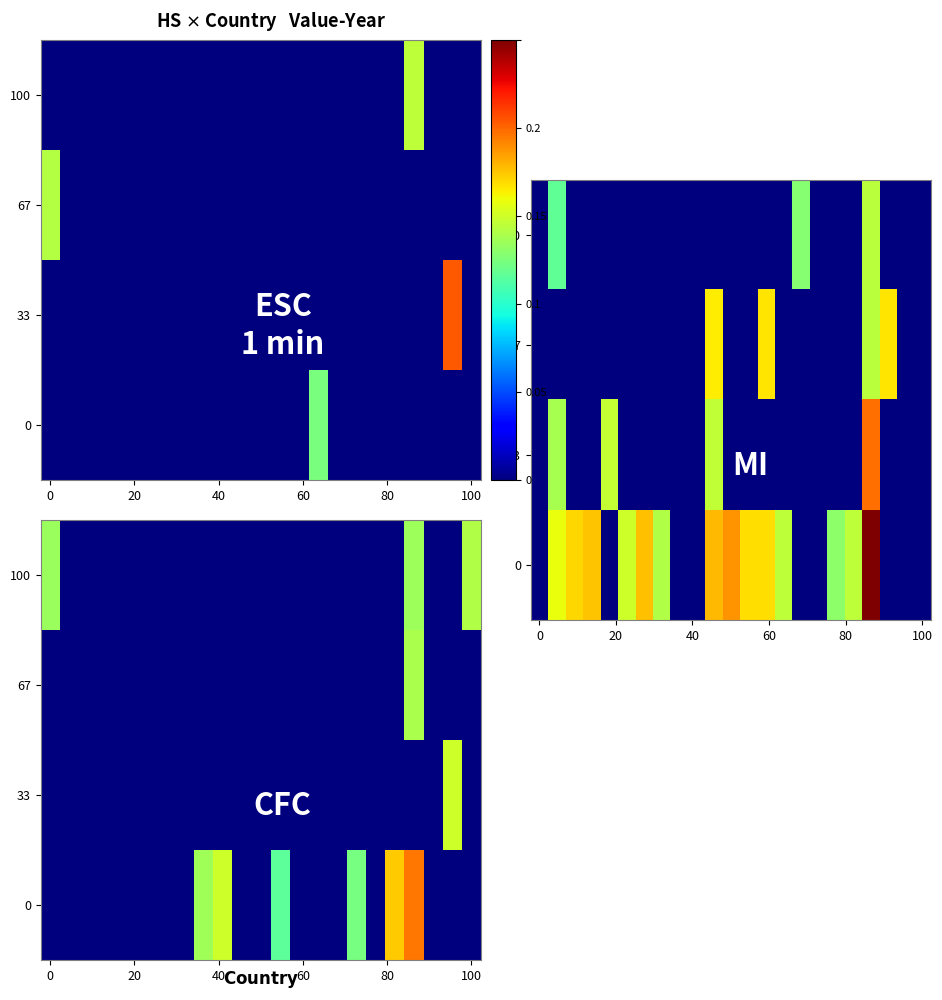

At how many categories does at least one series exceed 0?

17